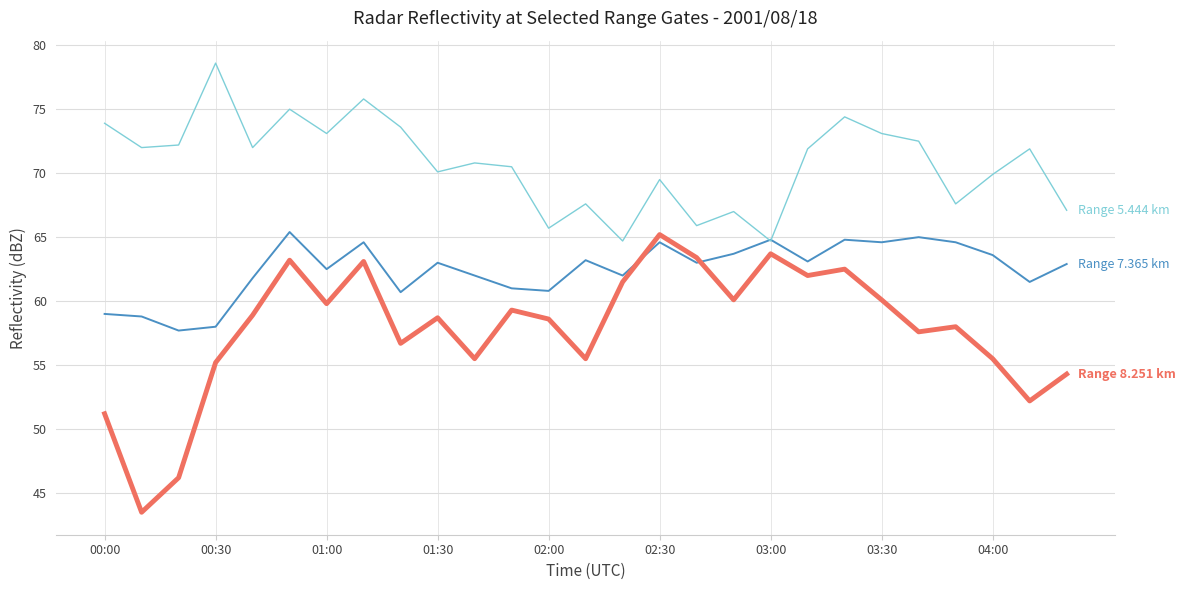

What is the minimum value shown in the chart?

43.5